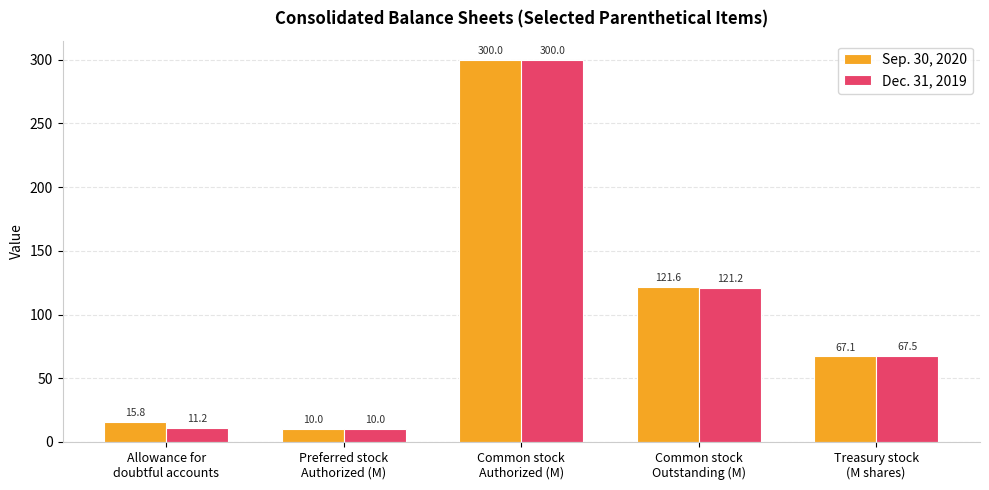

What is the label of the 5th bar from the right?

Allowance for
doubtful accounts